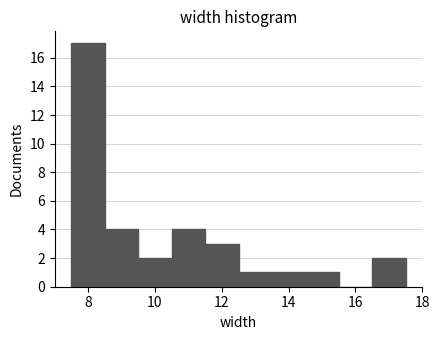

Reading left to right, transcribe this chart: for each bar, give the range it covers on the x-axis and its height. Neither the bar edges nor the heights are printed on the chart, so give them approximately, as read against the axes.

7.5 to 8.5: 17
8.5 to 9.5: 4
9.5 to 10.5: 2
10.5 to 11.5: 4
11.5 to 12.5: 3
12.5 to 13.5: 1
13.5 to 14.5: 1
14.5 to 15.5: 1
15.5 to 16.5: 0
16.5 to 17.5: 2